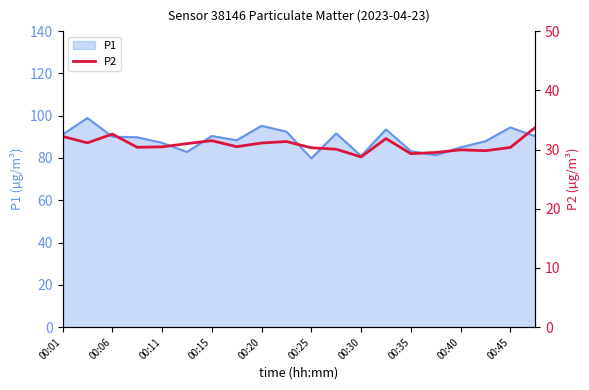

What is the sum of all values?

615.8